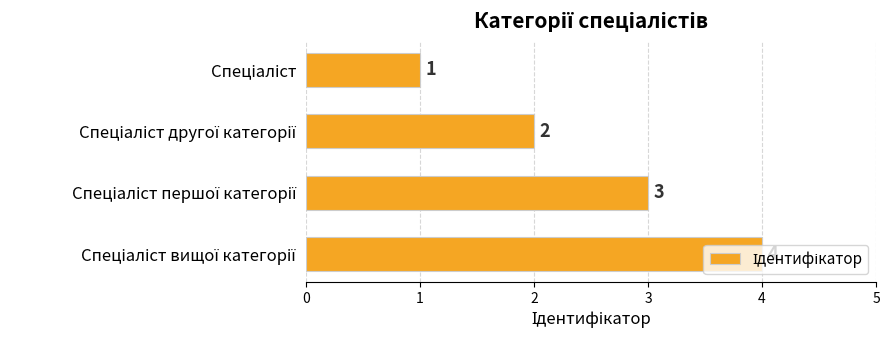

What is the greatest value displayed?

4